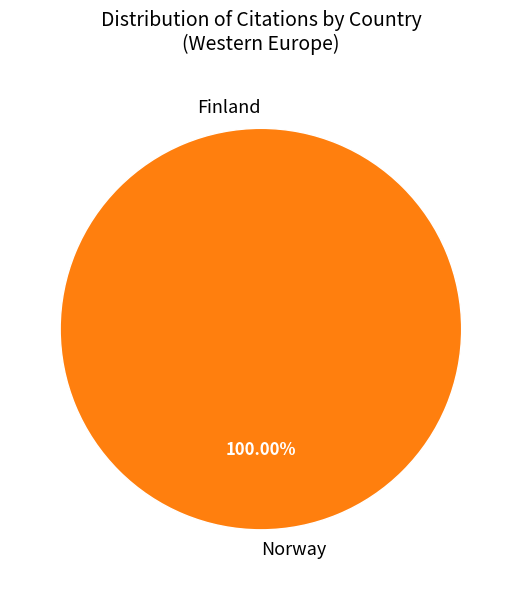

To the nearest percent, what portion does Norway represent?

100%